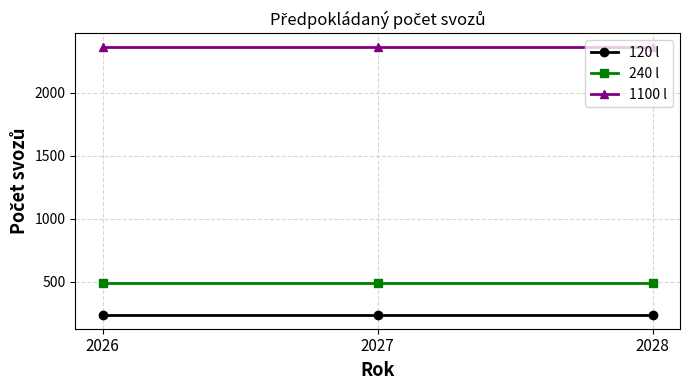

What is the difference between the highest and lowest values at 2026?

2132